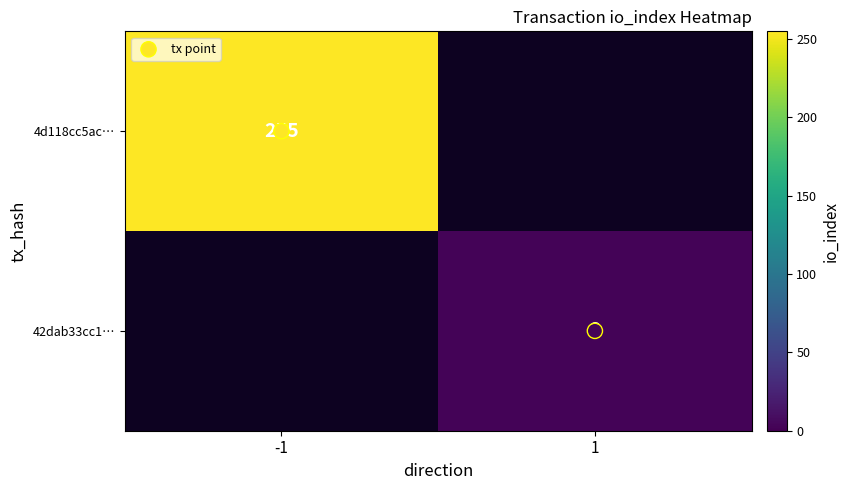

How many series are shown in this chart?

3